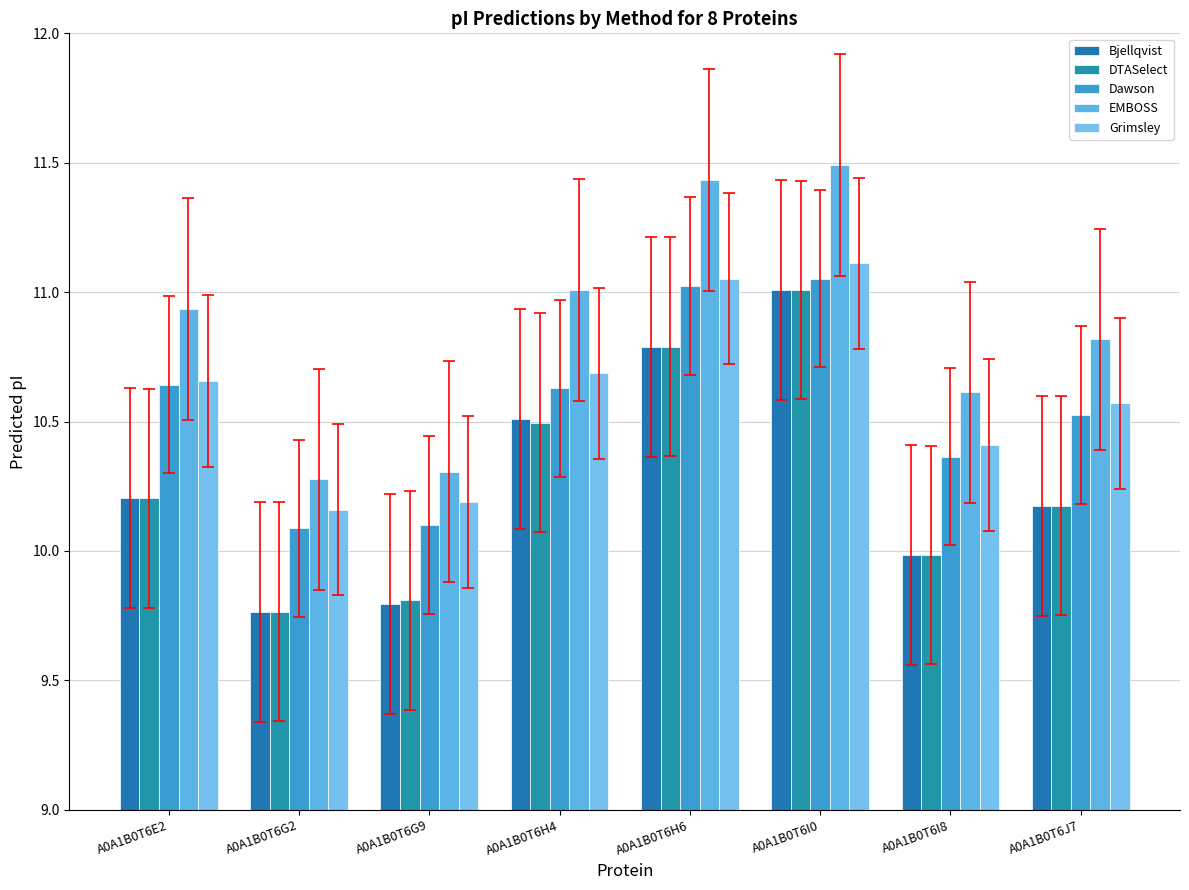

What is the maximum value for Grimsley?

11.1